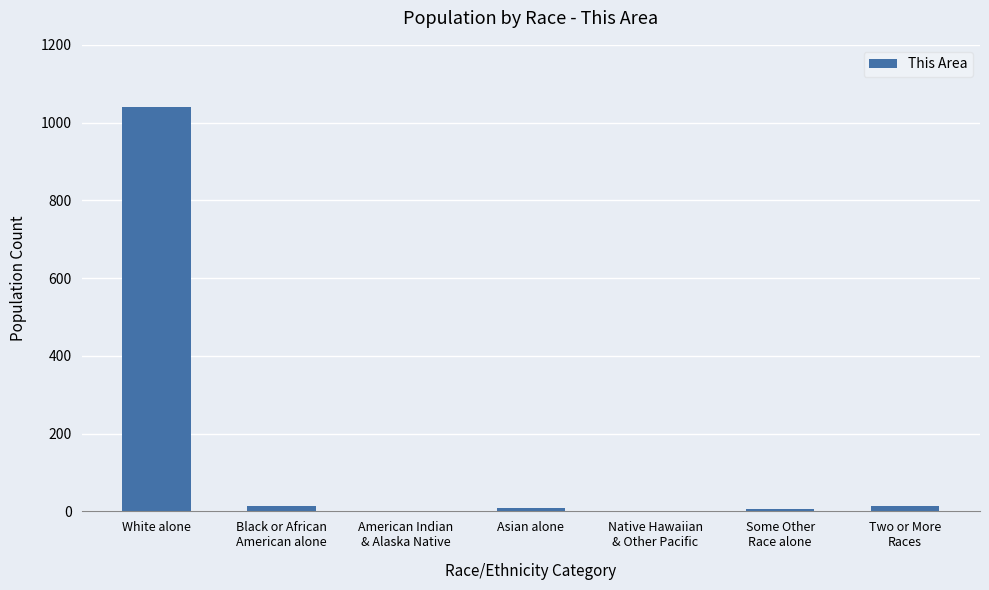

Which label corresponds to the largest value in the chart?

White alone